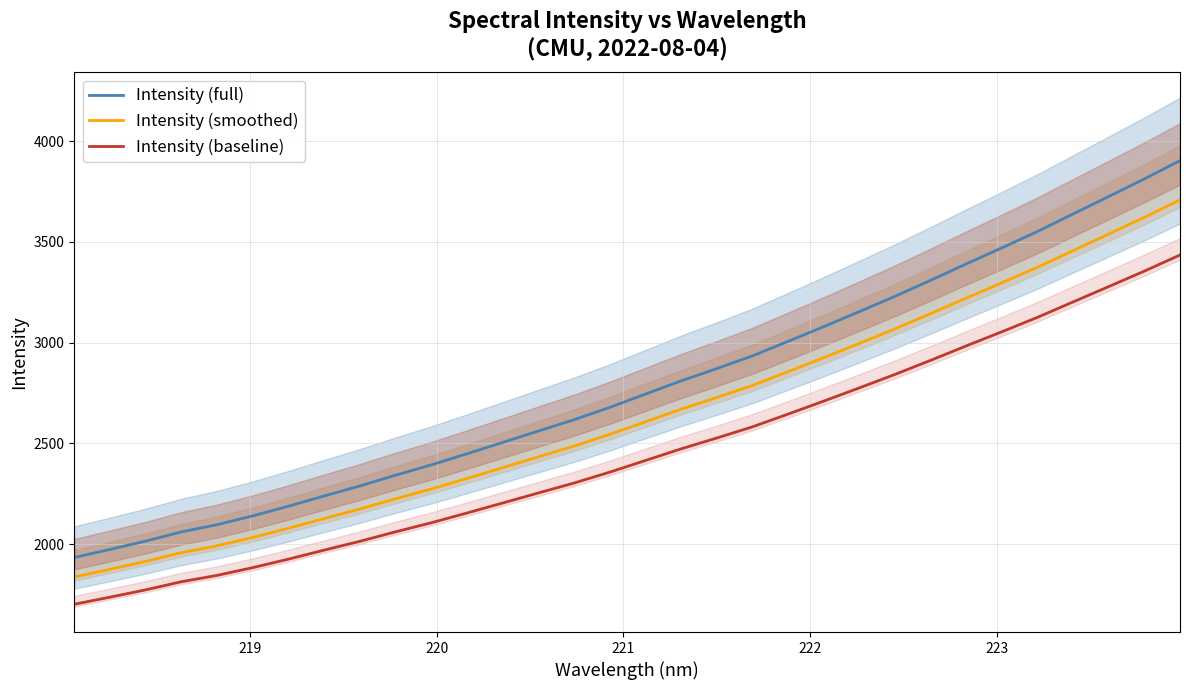

What is the difference between the maximum and minimum values in the Intensity (baseline) series?

1733.2